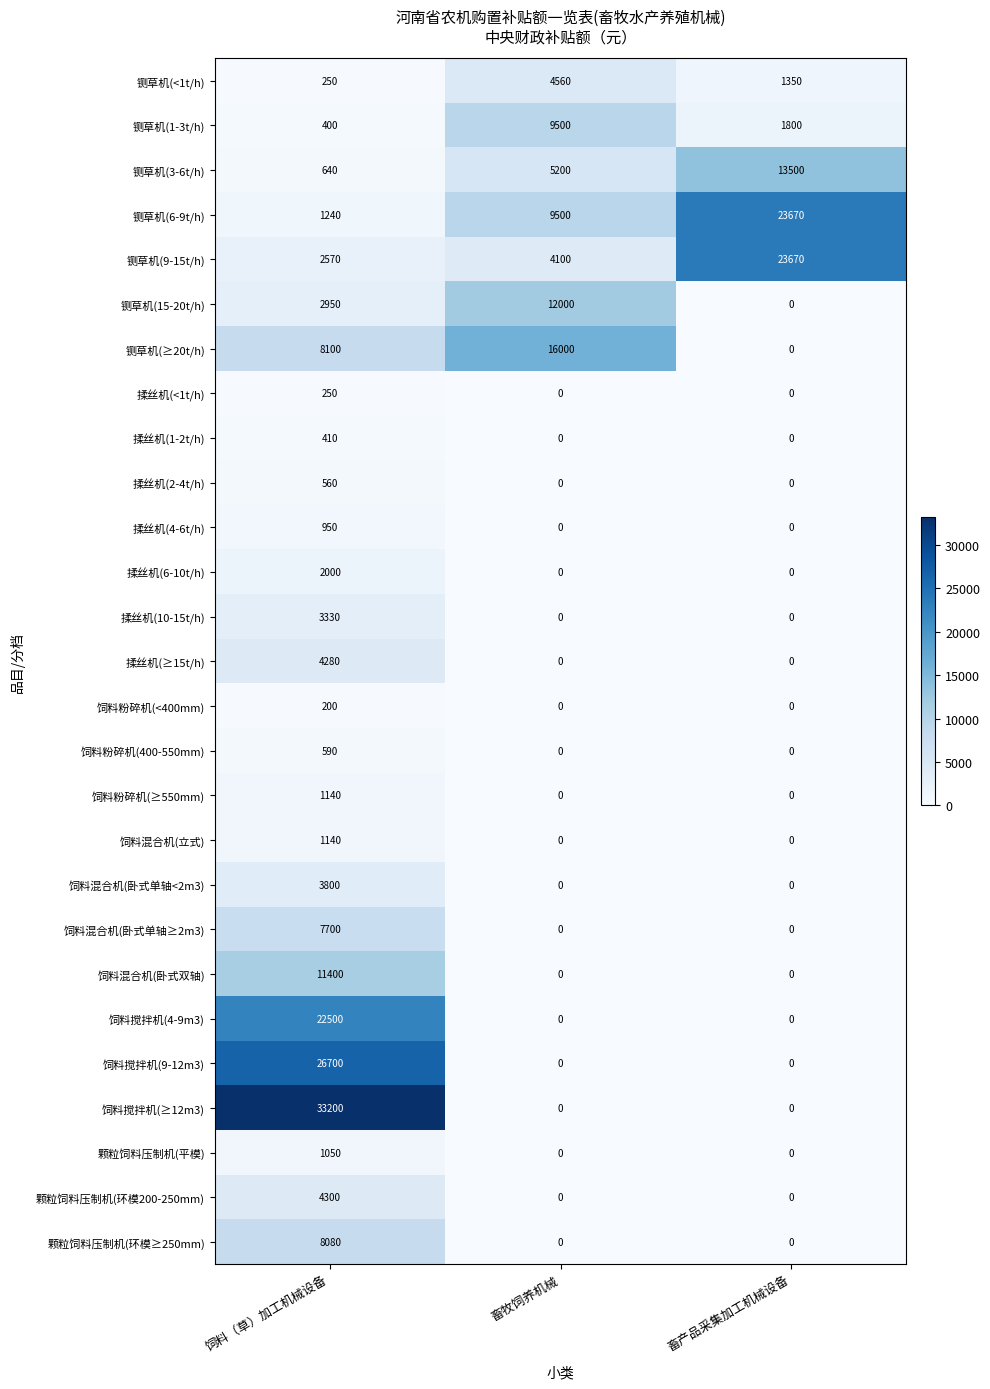

What is the maximum value shown in the chart?

33200